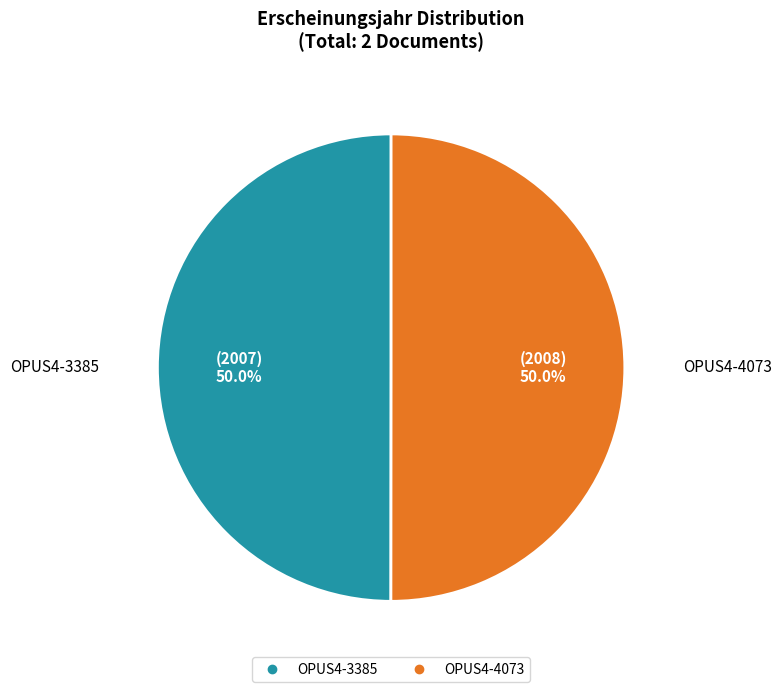

To the nearest percent, what percentage of the pie is OPUS4-4073?

50%